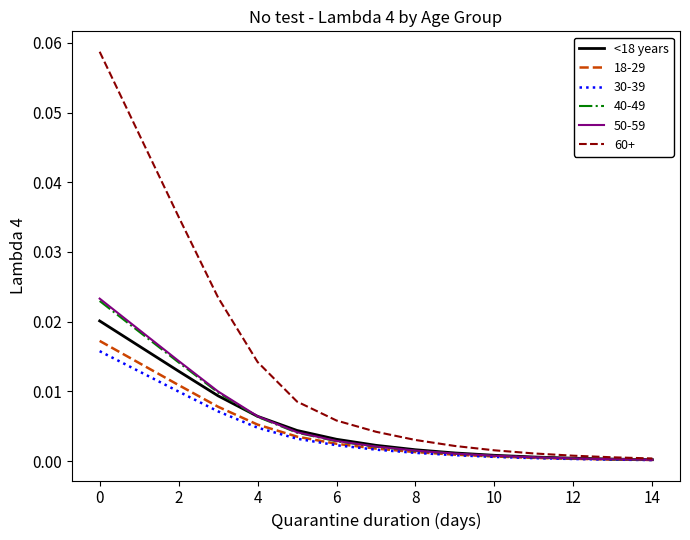

Which series has the widest spread of values?

60+